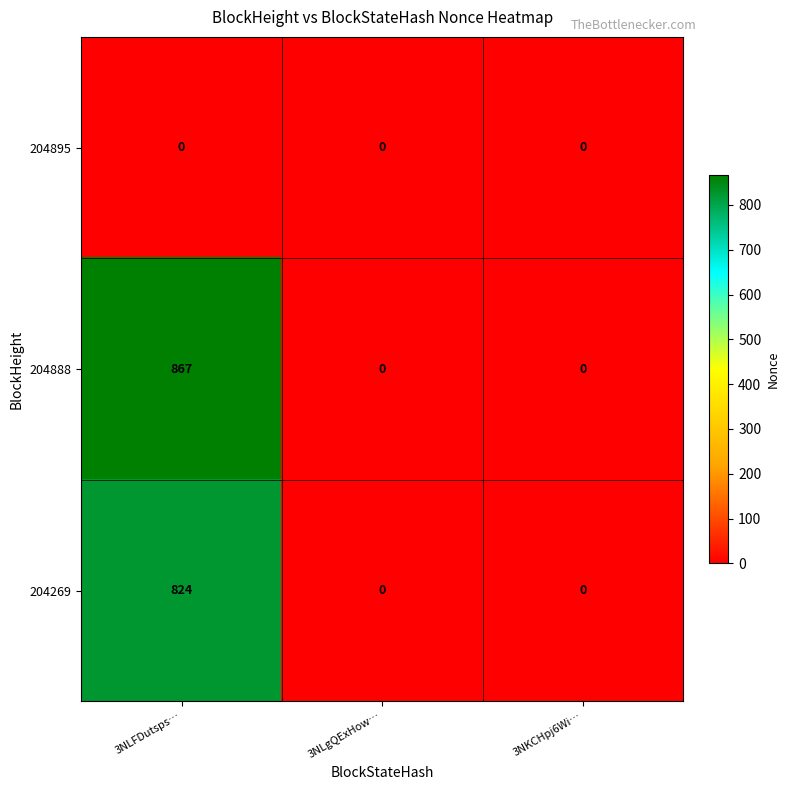

At how many categories does at least one series exceed 866?

1